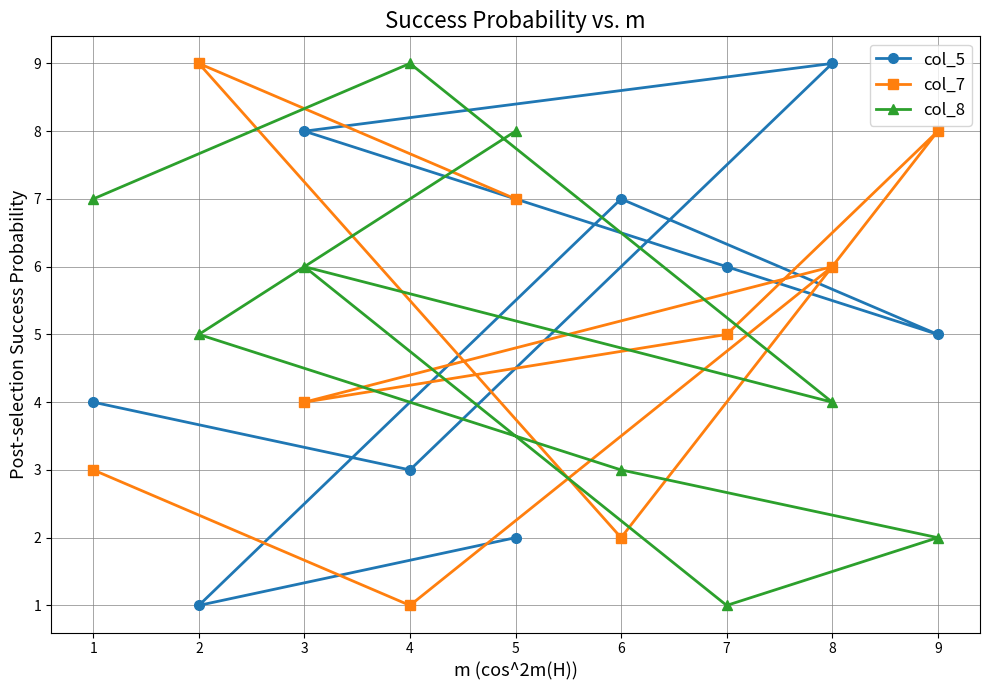

The col_5 series shows 7 at 9. True or false?

False